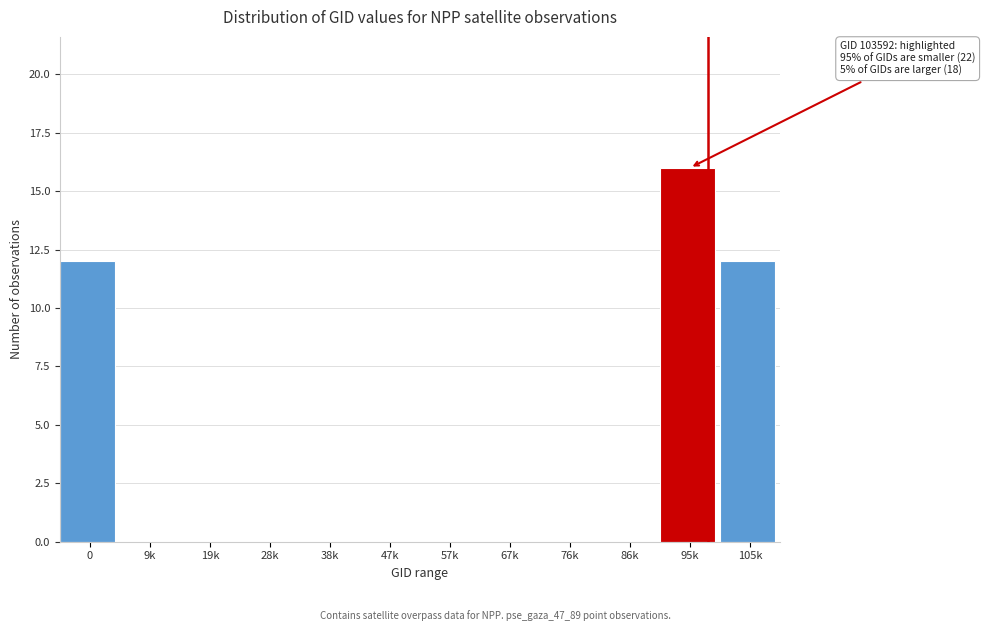

Reading right to left, list all the values displayed in this chart.

105k=12	95k=16	86k=0	76k=0	67k=0	57k=0	47k=0	38k=0	28k=0	19k=0	9k=0	0=12